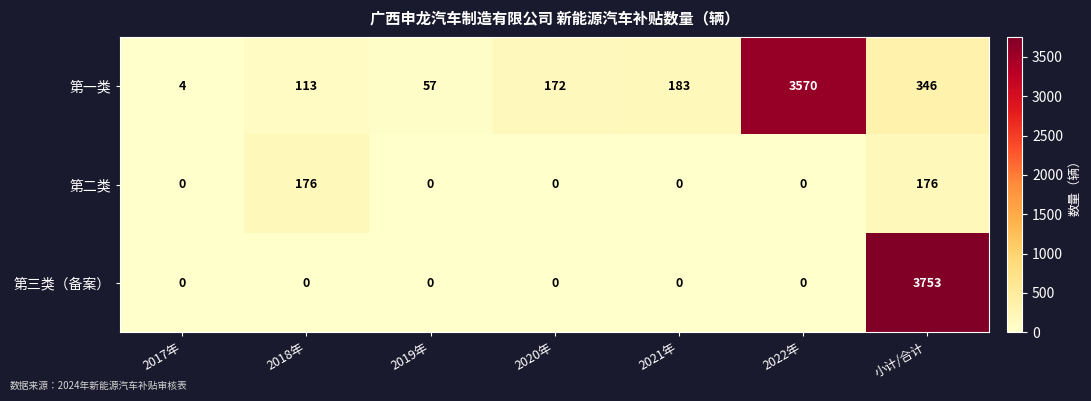

Between 2017年 and 2022年, which series saw the biggest shift?

第一类